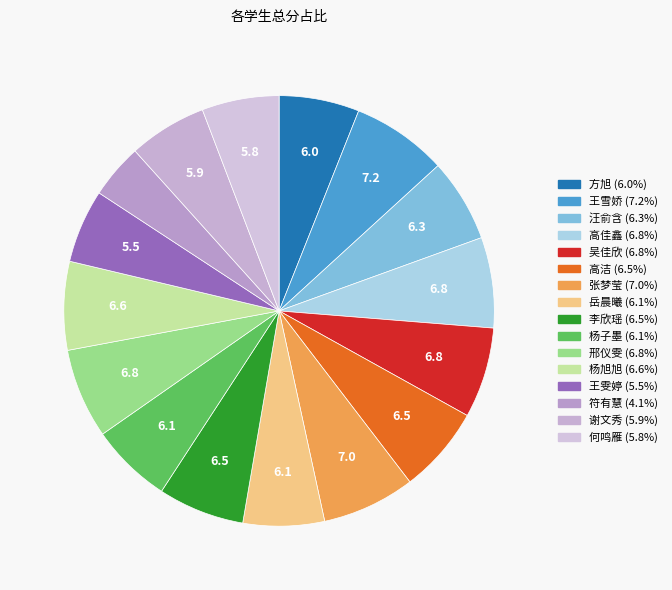

Count the number of slices in the pie.

16